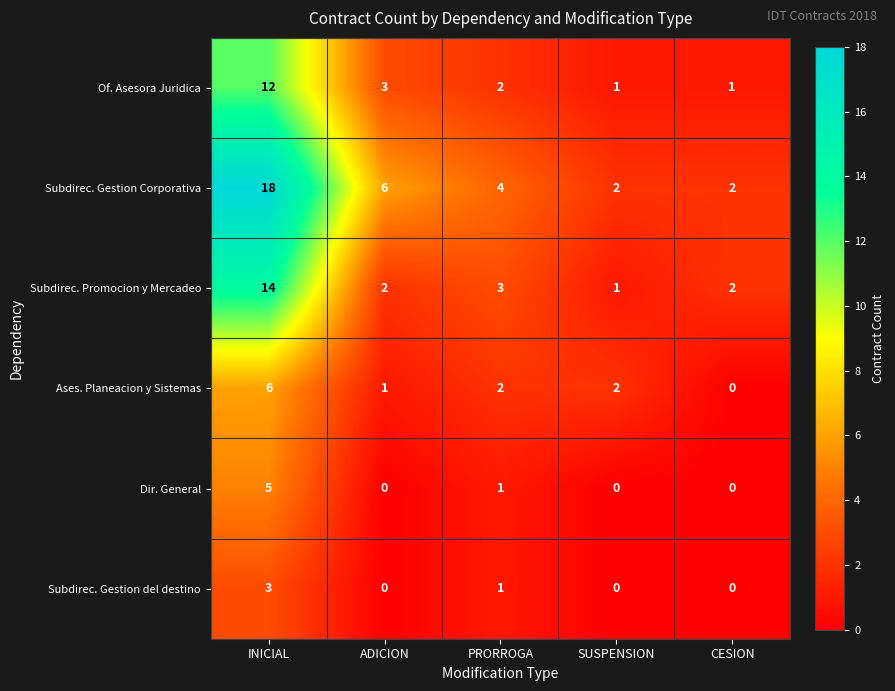

Reading left to right, transcribe all the data shown in this chart.

Of. Asesora Juridica: INICIAL=12	ADICION=3	PRORROGA=2	SUSPENSION=1	CESION=1
Subdirec. Gestion Corporativa: INICIAL=18	ADICION=6	PRORROGA=4	SUSPENSION=2	CESION=2
Subdirec. Promocion y Mercadeo: INICIAL=14	ADICION=2	PRORROGA=3	SUSPENSION=1	CESION=2
Ases. Planeacion y Sistemas: INICIAL=6	ADICION=1	PRORROGA=2	SUSPENSION=2	CESION=0
Dir. General: INICIAL=5	ADICION=0	PRORROGA=1	SUSPENSION=0	CESION=0
Subdirec. Gestion del destino: INICIAL=3	ADICION=0	PRORROGA=1	SUSPENSION=0	CESION=0